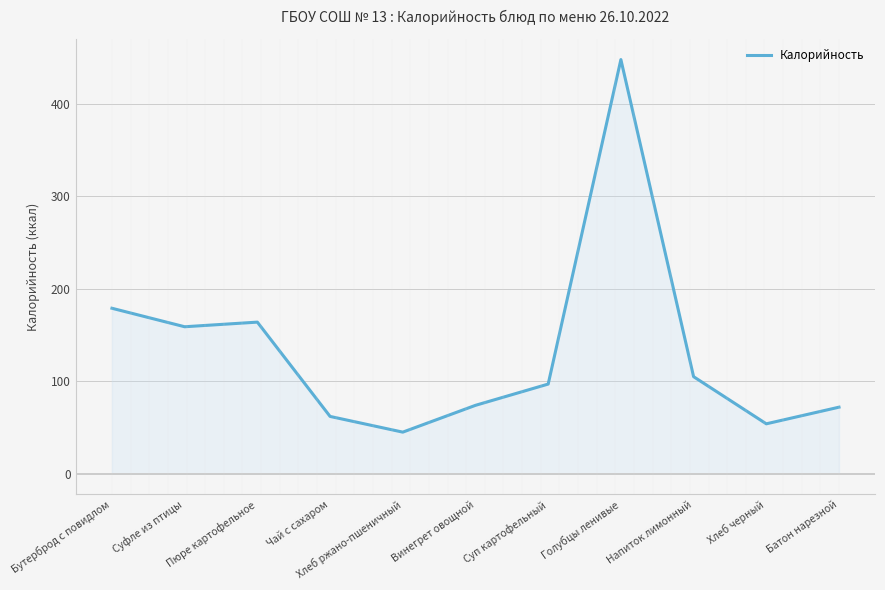

At which label does the data first exceed 97?

Бутерброд с повидлом